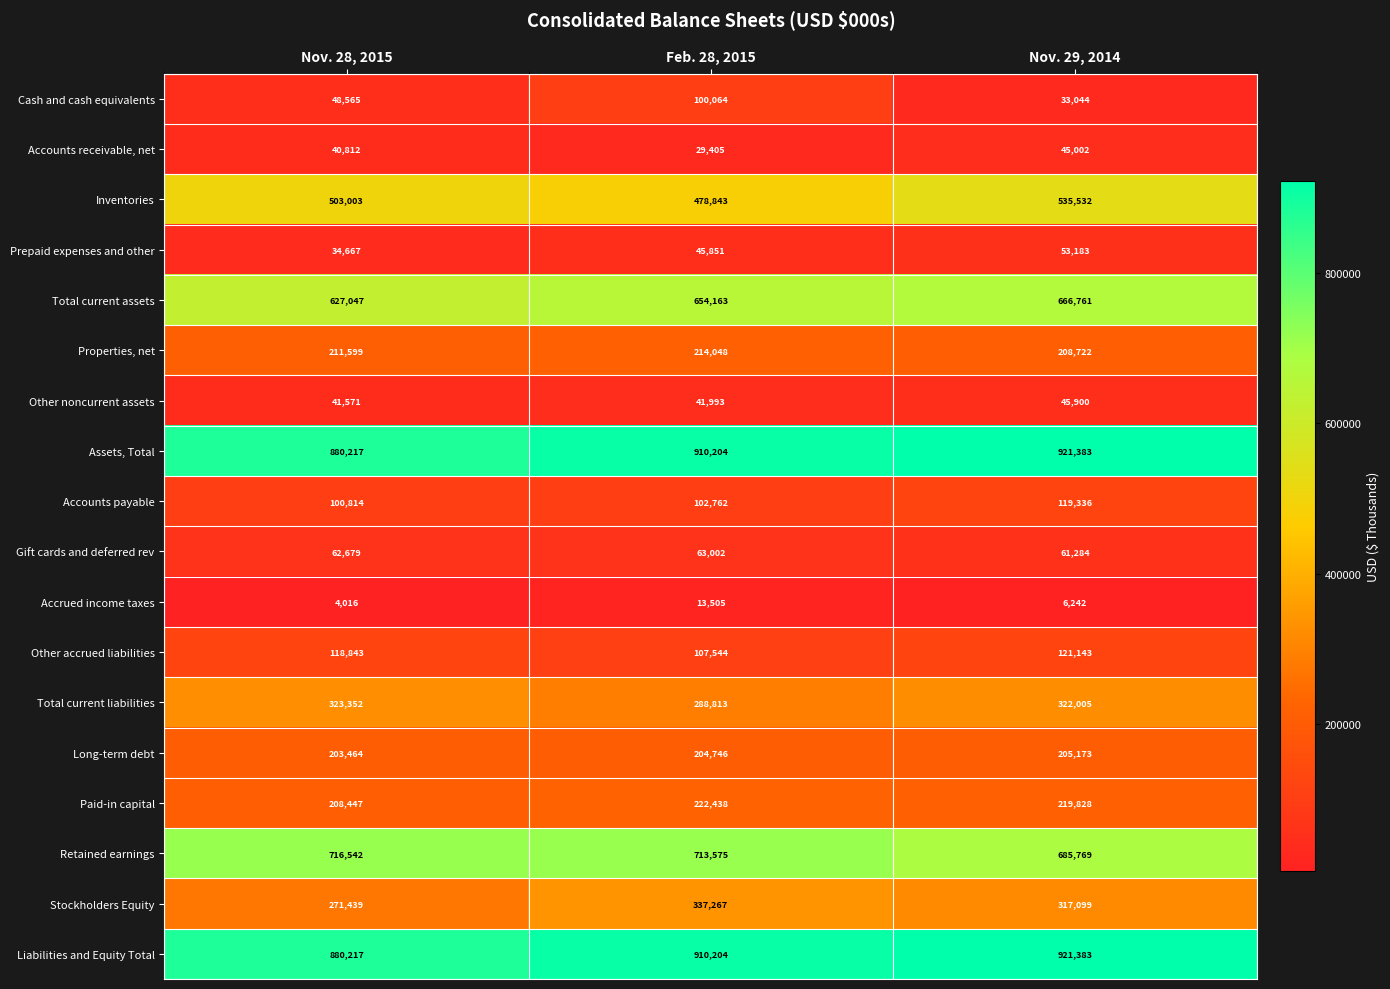

True or false: Gift cards and deferred rev has a value of 98470 at Feb. 28, 2015.

False